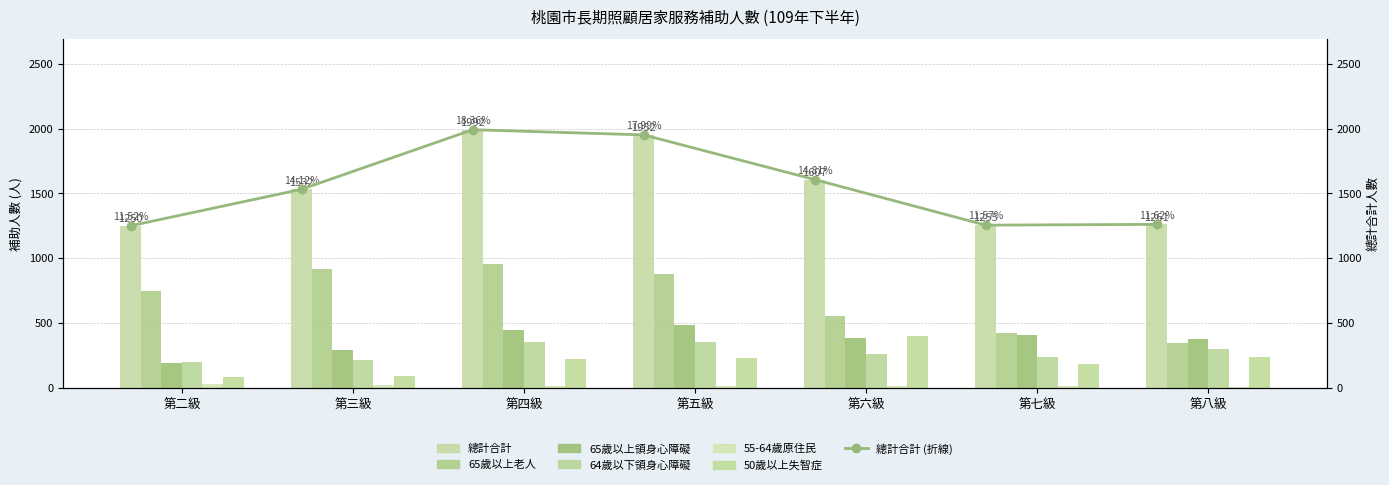

What is the sum of the 50歲以上失智症 values at 第二級 and 第五級?

314